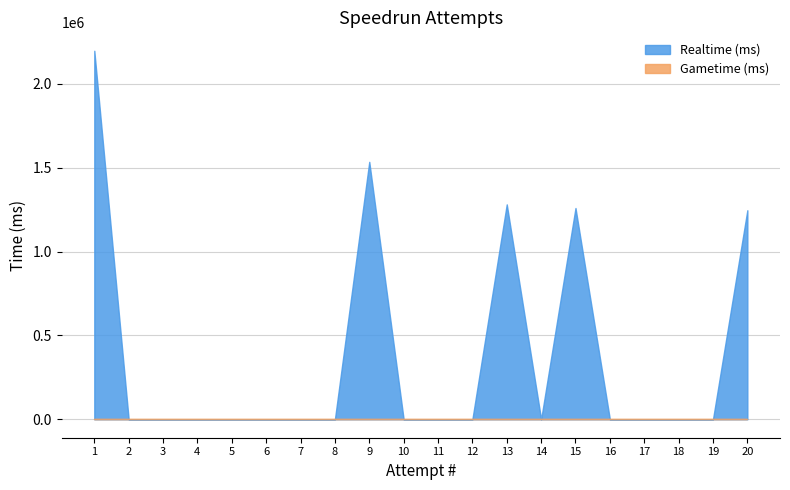

At how many categories does at least one series exceed 2032620?

1